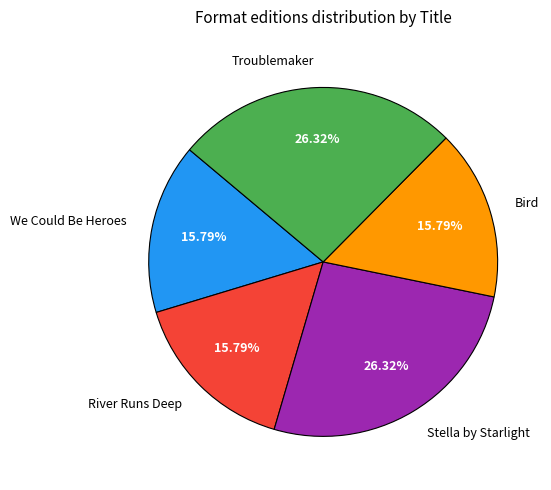

Does any single category account for the majority?

No